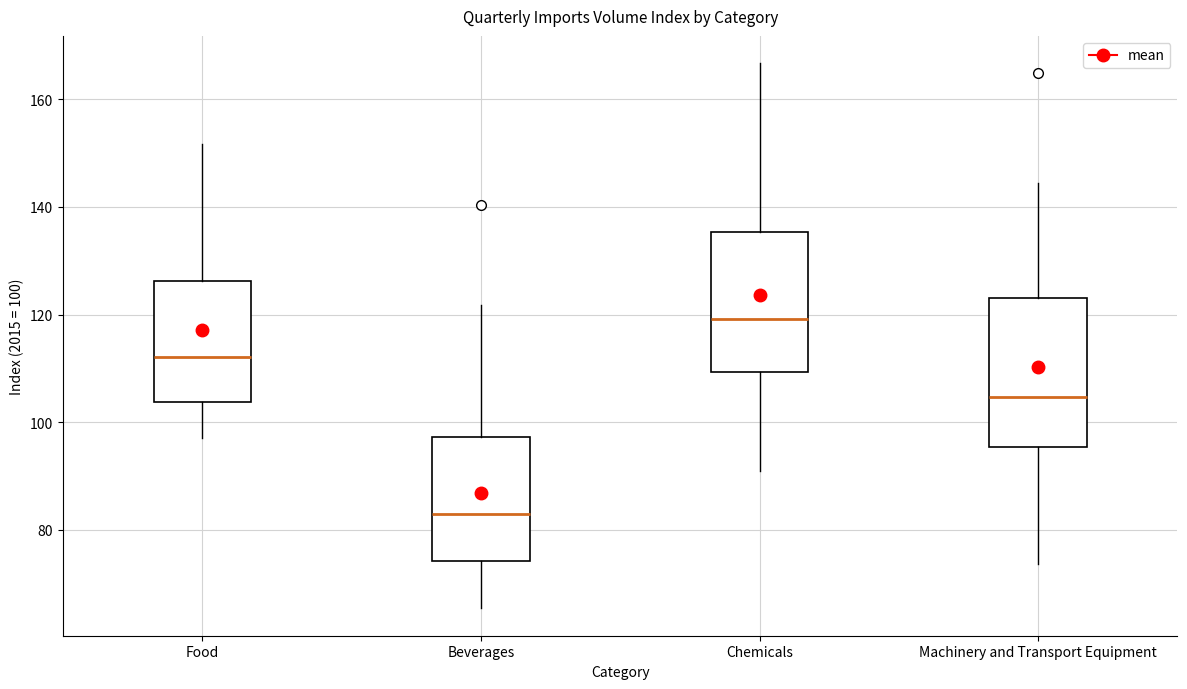

Which box's median line is the highest?

Chemicals